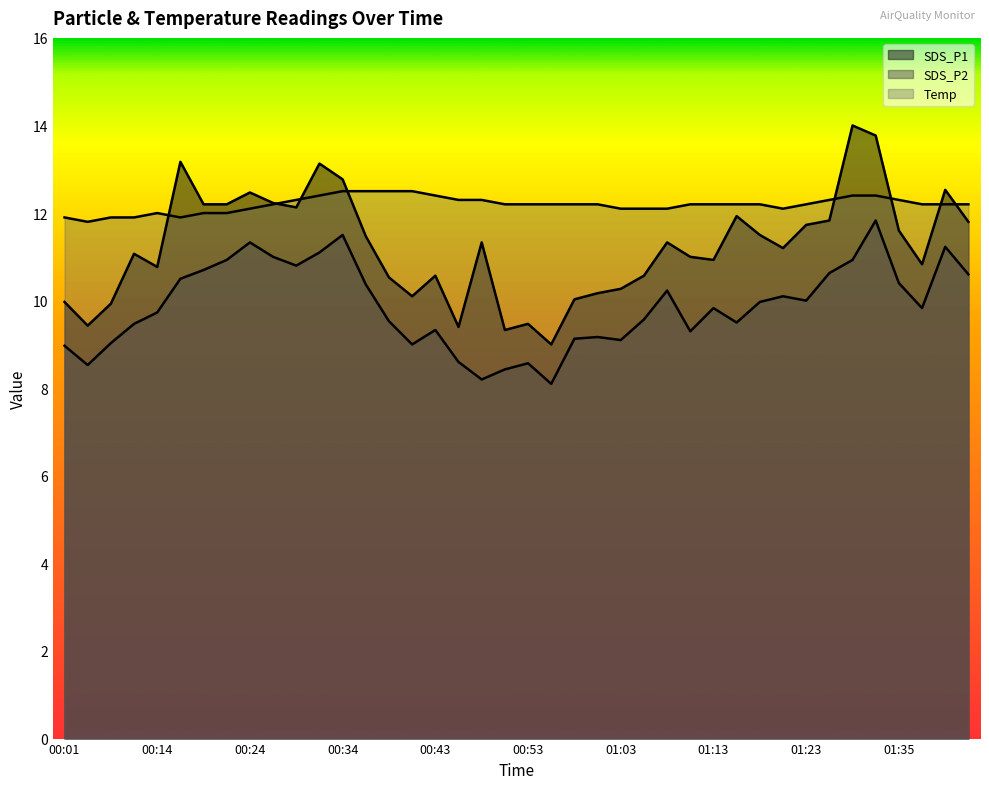

Count the number of categories in the chart.

40